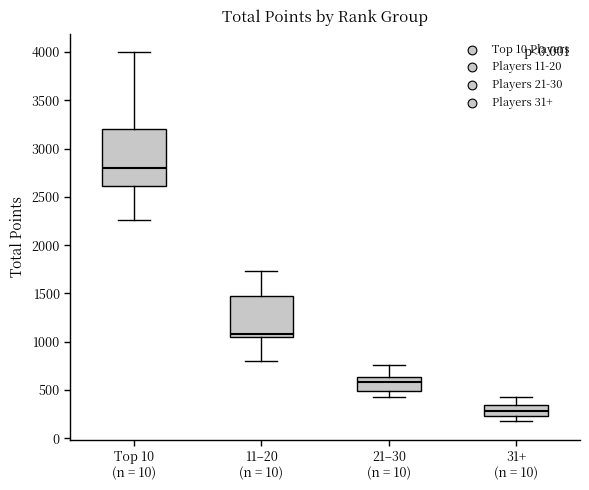

Reading left to right, read every box against the y-axis: the position of its median line, the range the box covers, and the ends of its whiskers. The values are not printed on the chart, so give them approximately, as read against the axis.

Top 10 (n = 10): median 2800, box 2600 to 3200, whiskers 2250 to 4000
11–20 (n = 10): median 1100, box 1050 to 1450, whiskers 800 to 1750
21–30 (n = 10): median 600, box 500 to 650, whiskers 450 to 750
31+ (n = 10): median 300, box 250 to 350, whiskers 200 to 450